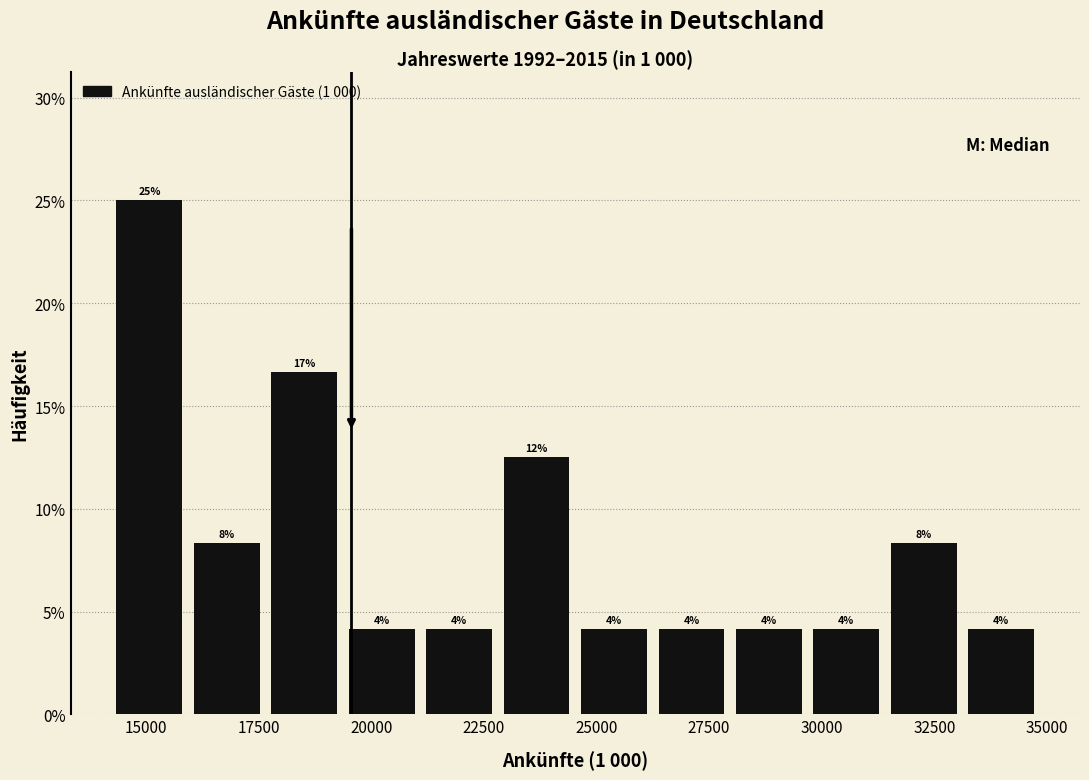

Read against the x-axis, roughly where is the centre of the tallest bar?

15000